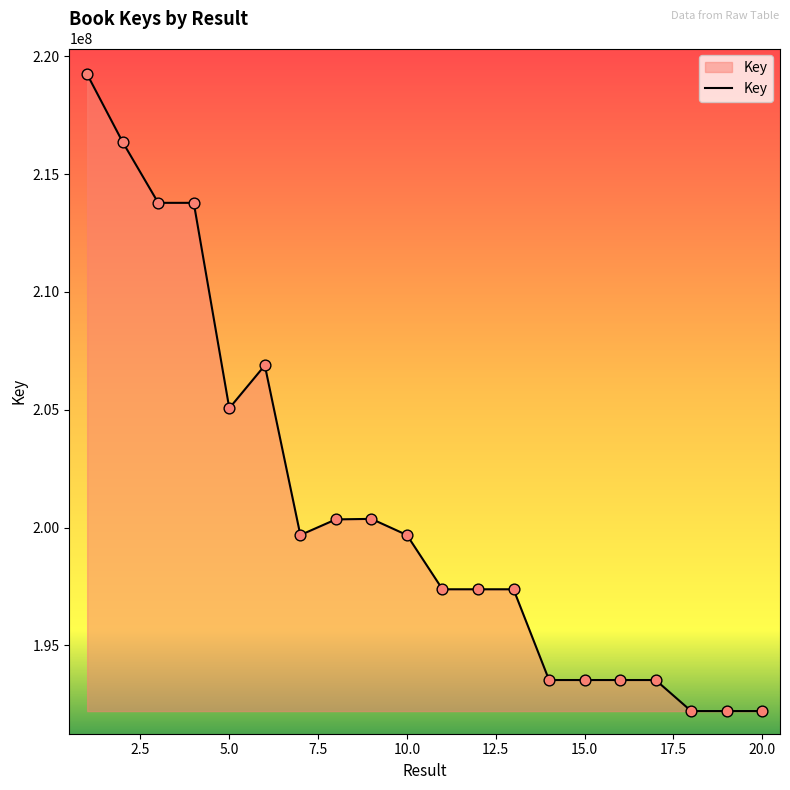

What is the difference between the maximum and minimum values?

27015670